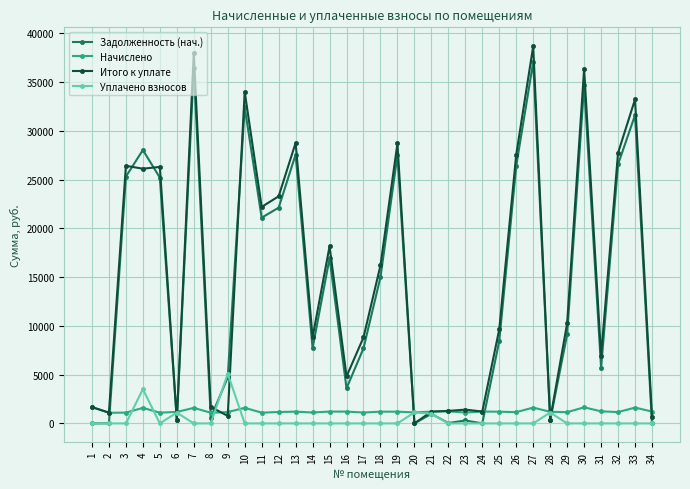

What is the lowest value of the Начислено series?

1089.6